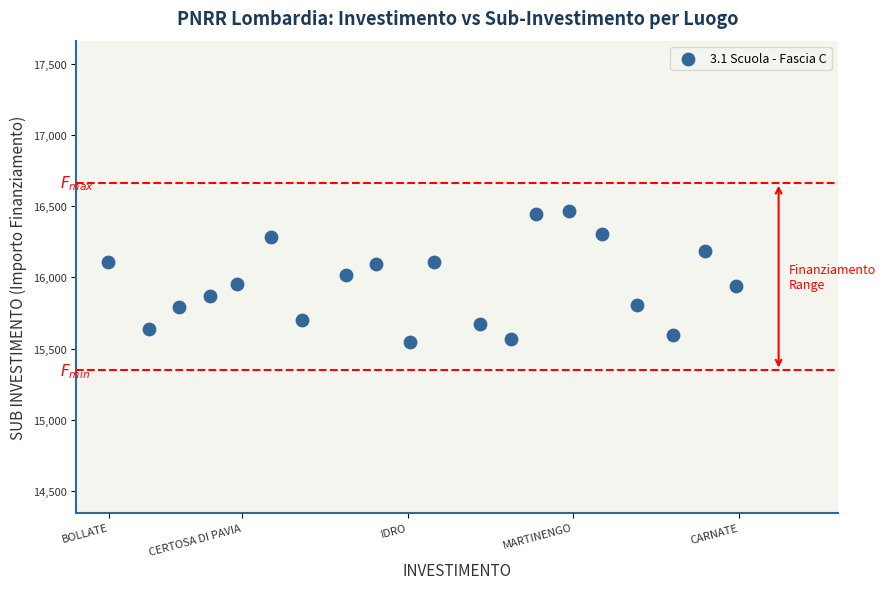

What is the range of Y values (max minus min)?

919.2